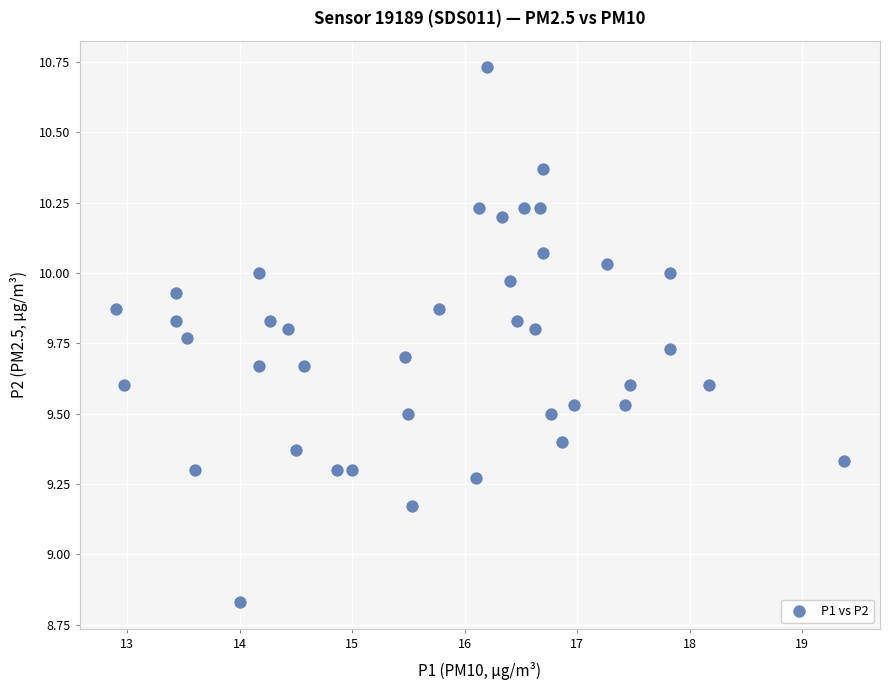

What is the range of X values (max minus min)?

6.5